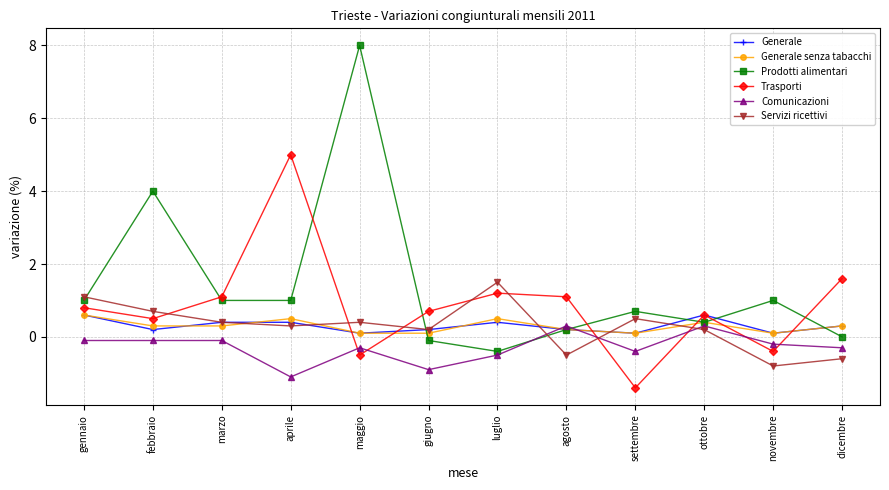

What is the label of the 8th point from the left?

agosto